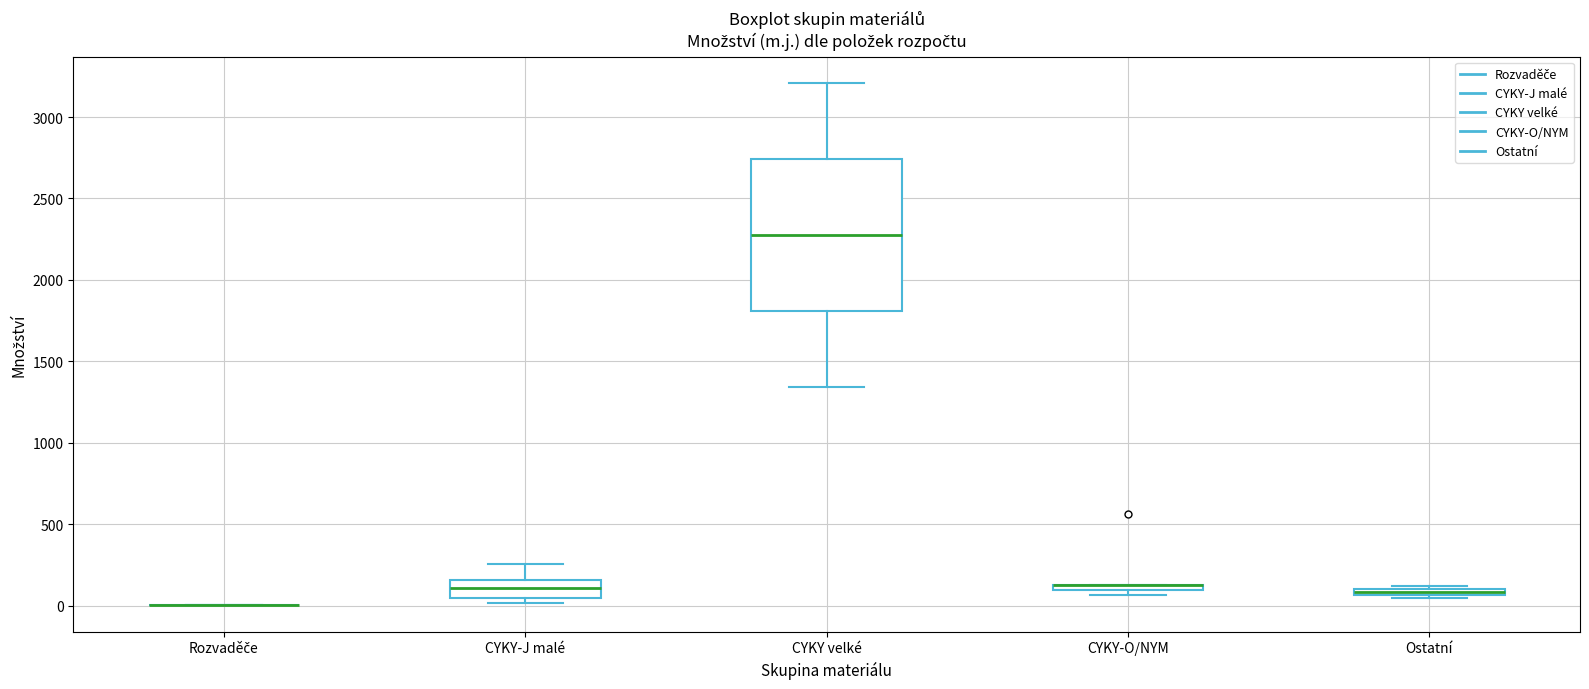

Where does the upper whisker of the box for CYKY-J malé end on the y-axis? The values are not printed on the chart, so give them approximately, as read against the axis.

250